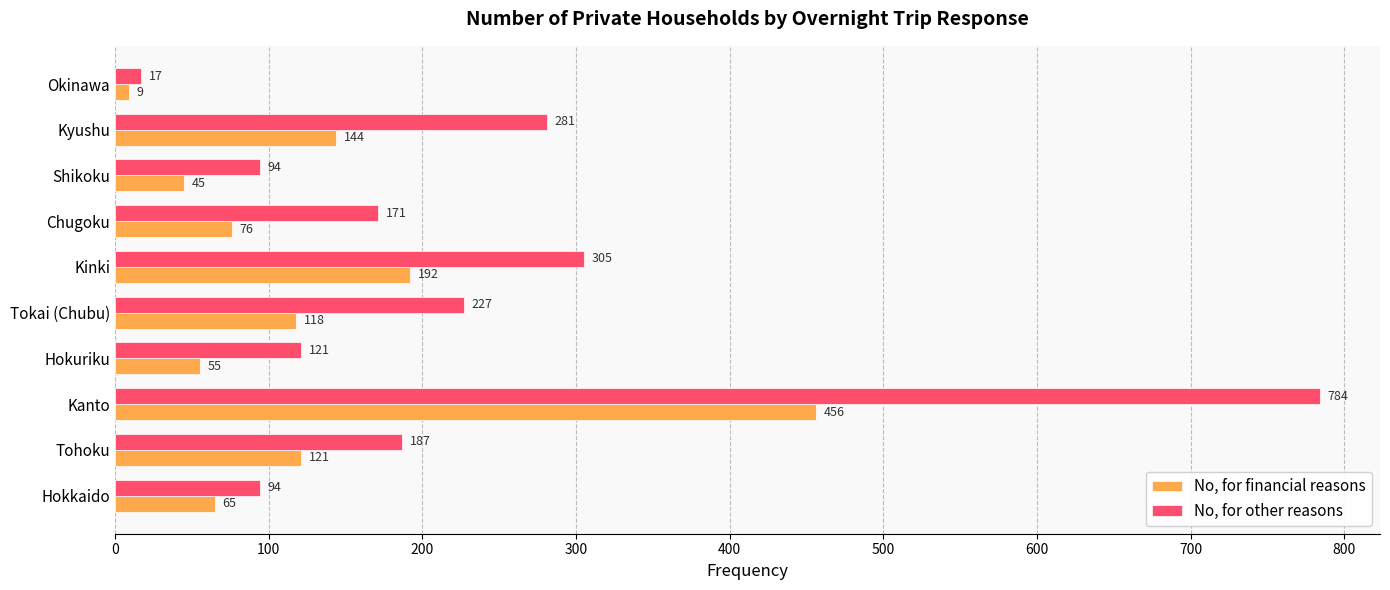

Which series changed the most between Kanto and Chugoku?

No, for other reasons